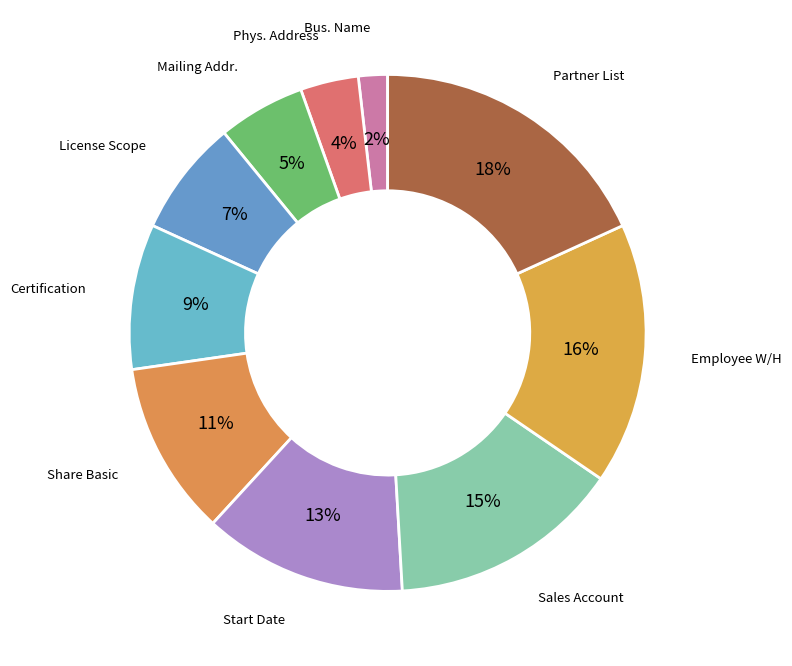

Count the number of slices in the pie.

10